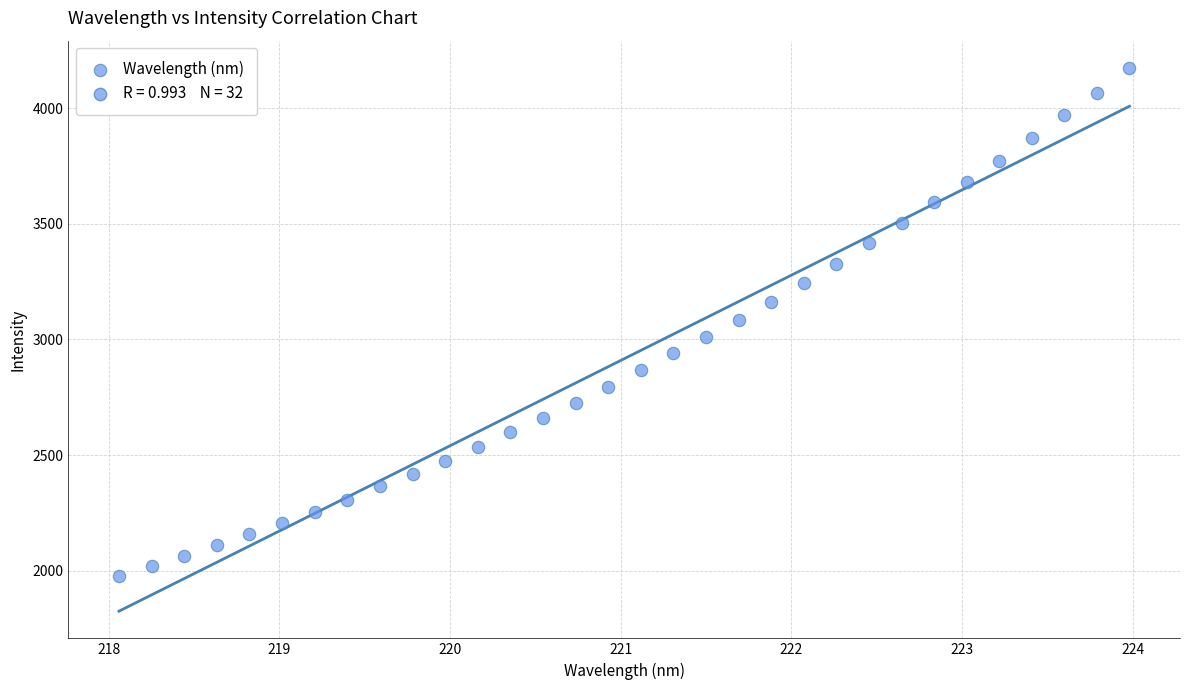

What is the range of Y values (max minus min)?

2197.8